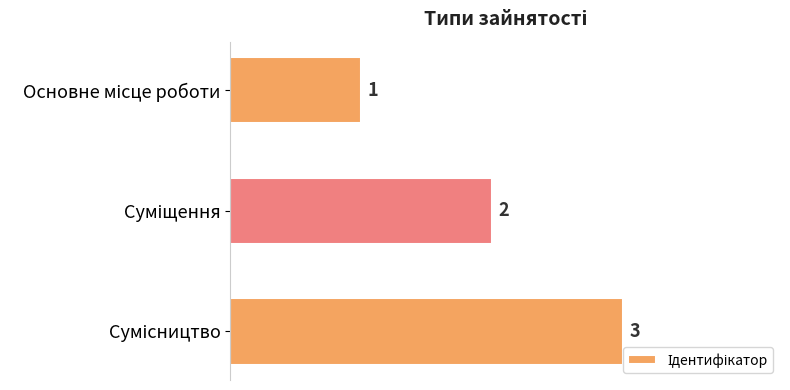

What is the sum of all values?

6